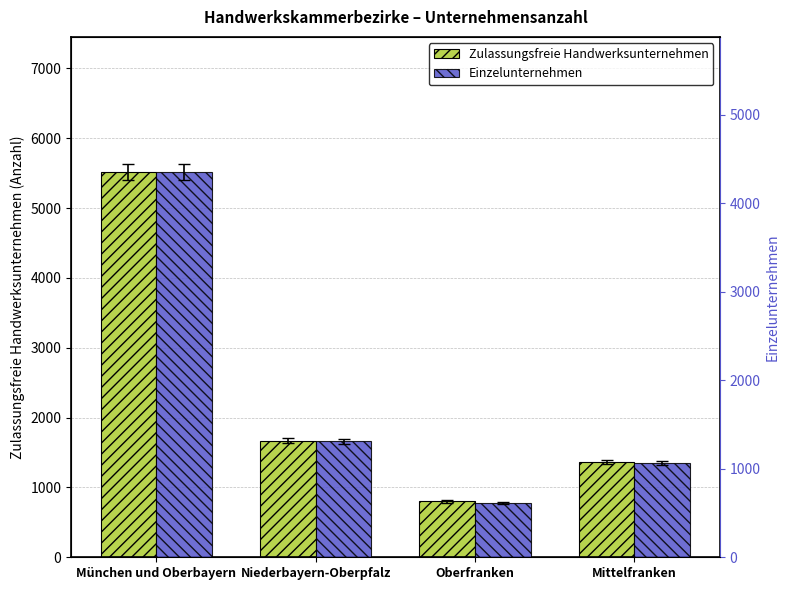

What is the value of the Einzelunternehmen bar at the 4th from the left?

1066